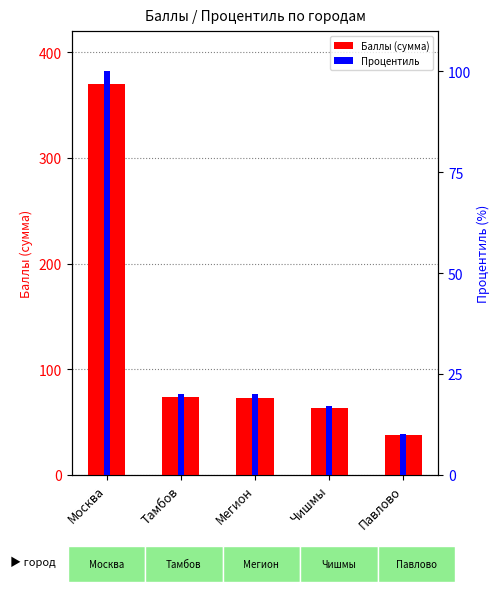

Rank the series by their average value, from lowest to highest.

Процентиль, Баллы (сумма)